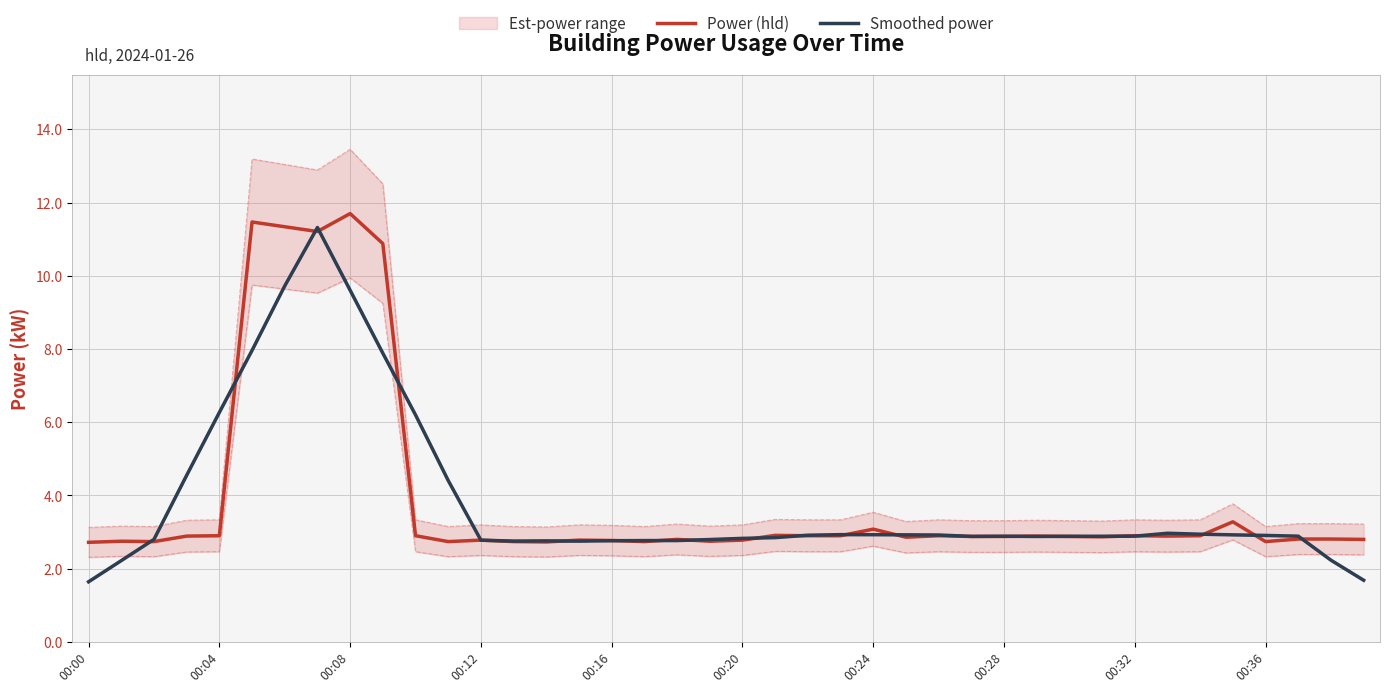

Where is Smoothed power nearest to the value 6?

10